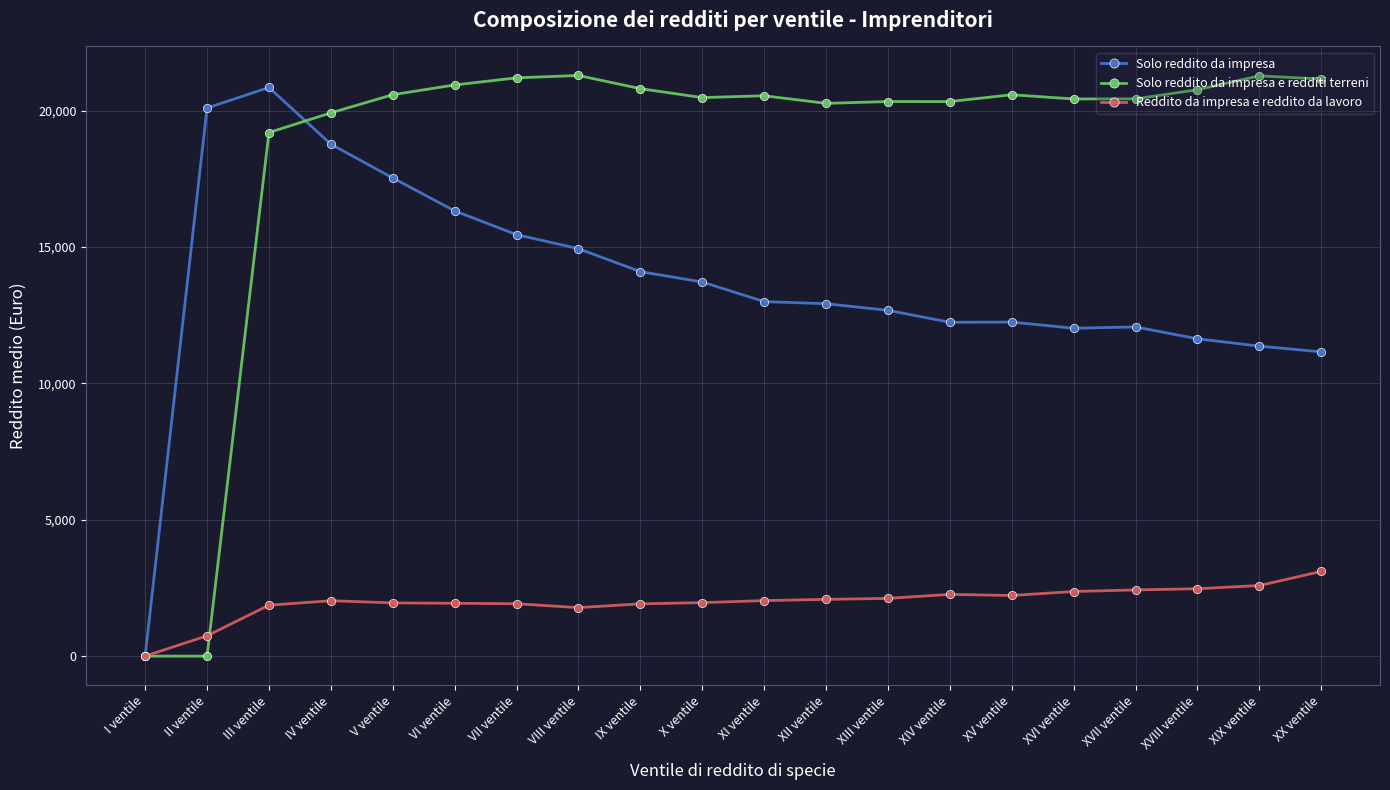

At which label does Solo reddito da impresa e redditi terreni first exceed 20545?

V ventile